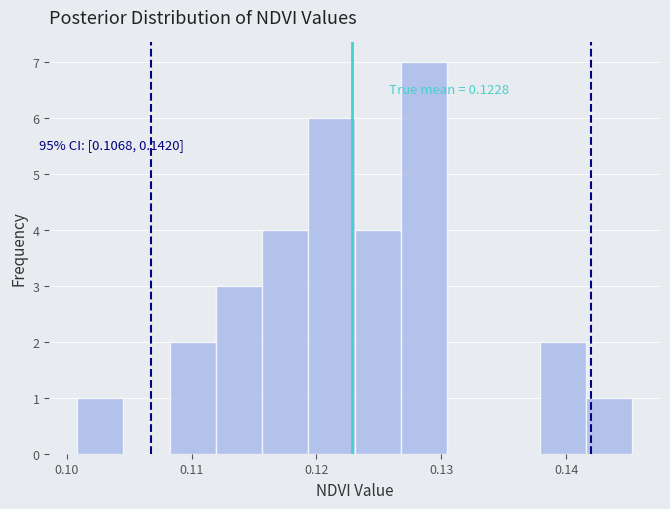

Around what value on the x-axis is the tallest bar? Give the approximate position of its centre, as read against the axis.

0.129